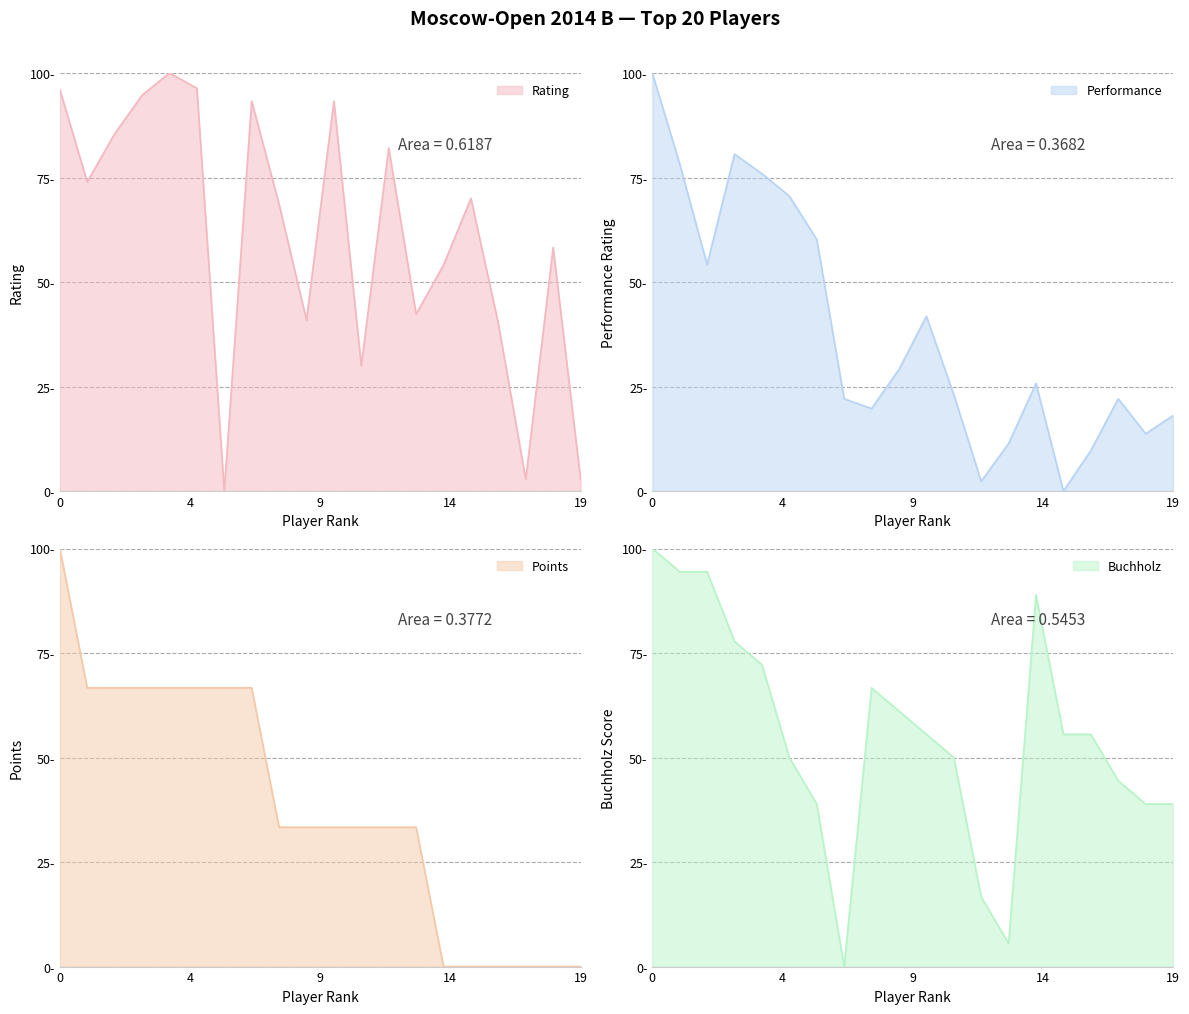

How many data points in Performance are above 25?

10